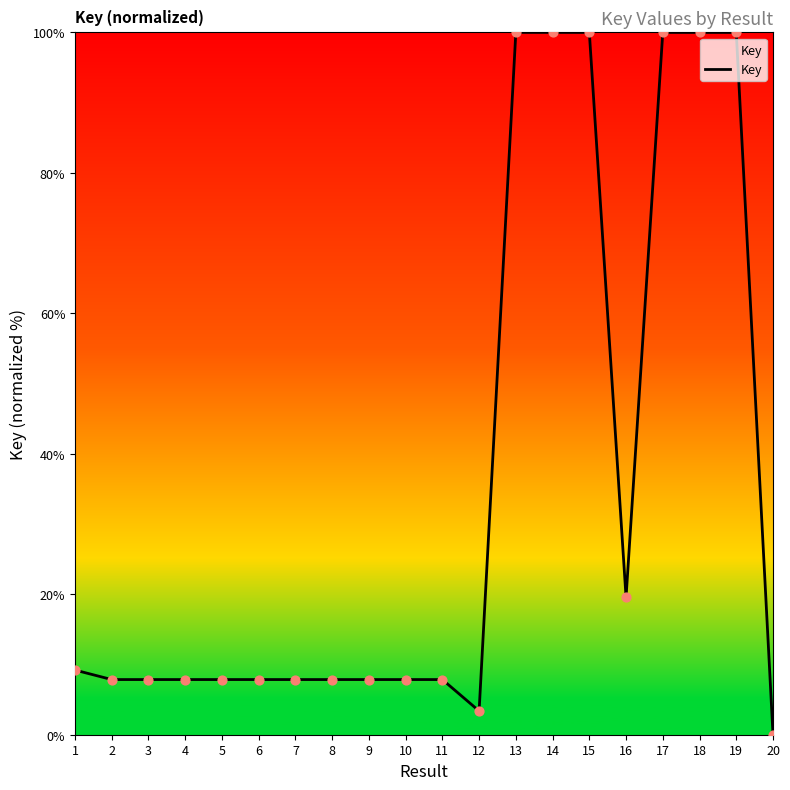

What is the change in value from 12 to 14?

+96.6